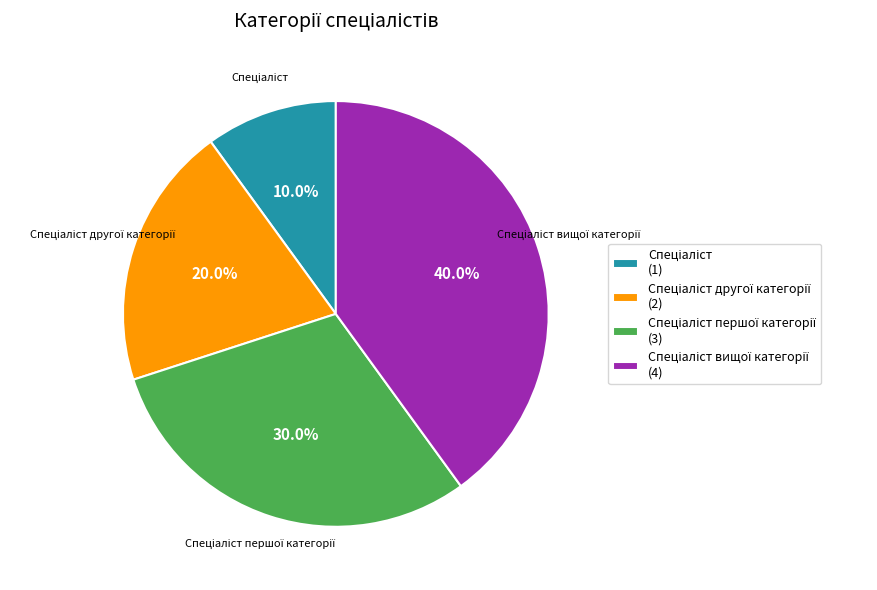

Count the number of slices in the pie.

4